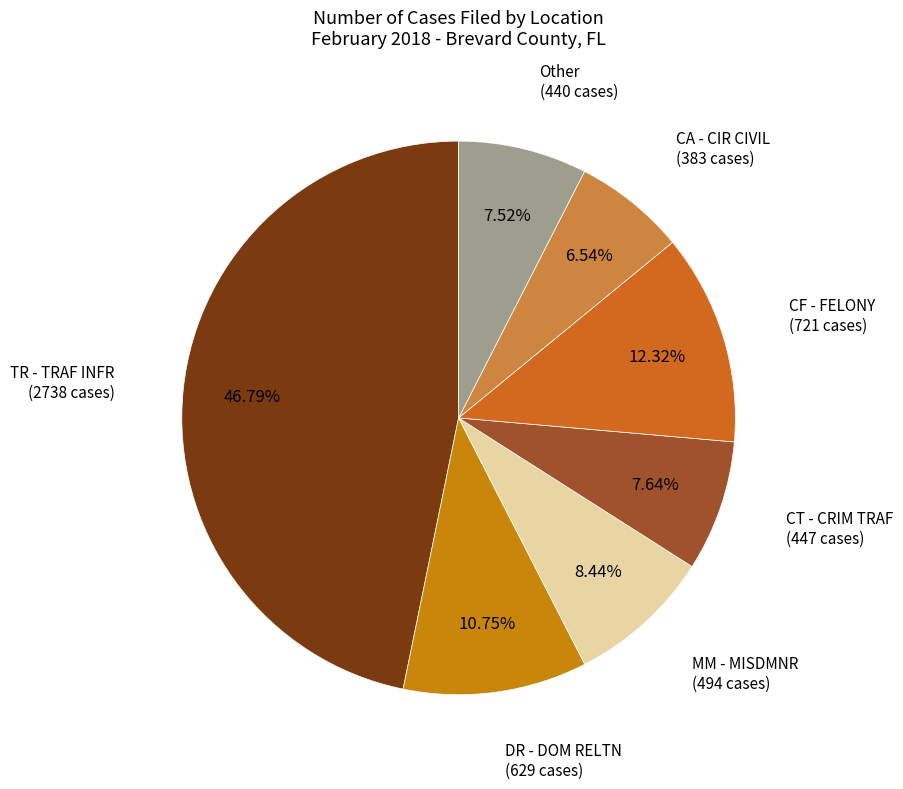

Which slice is the smallest?

CA - CIR CIVIL